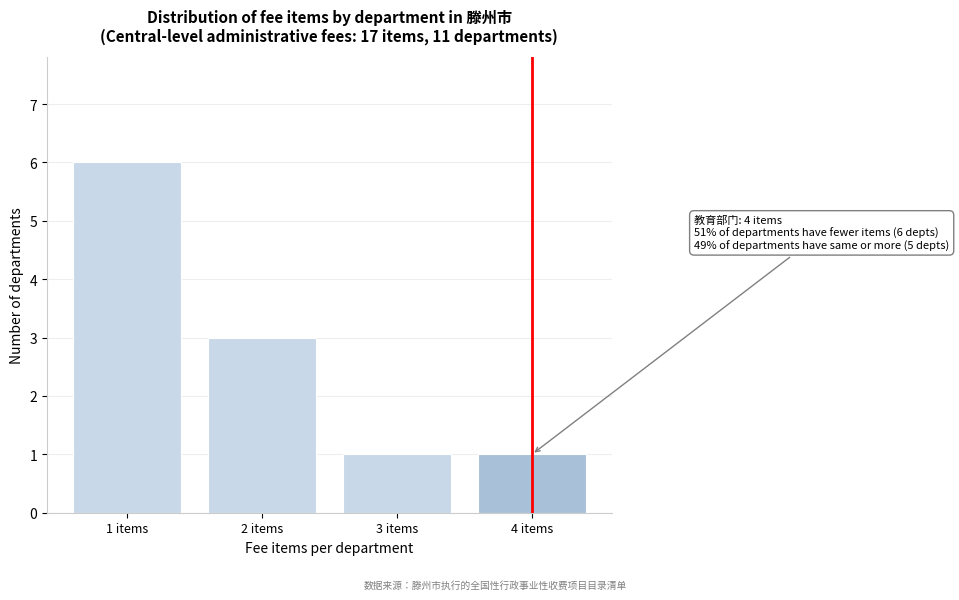

Reading right to left, extract all data points from this chart.

4 items=1	3 items=1	2 items=3	1 items=6